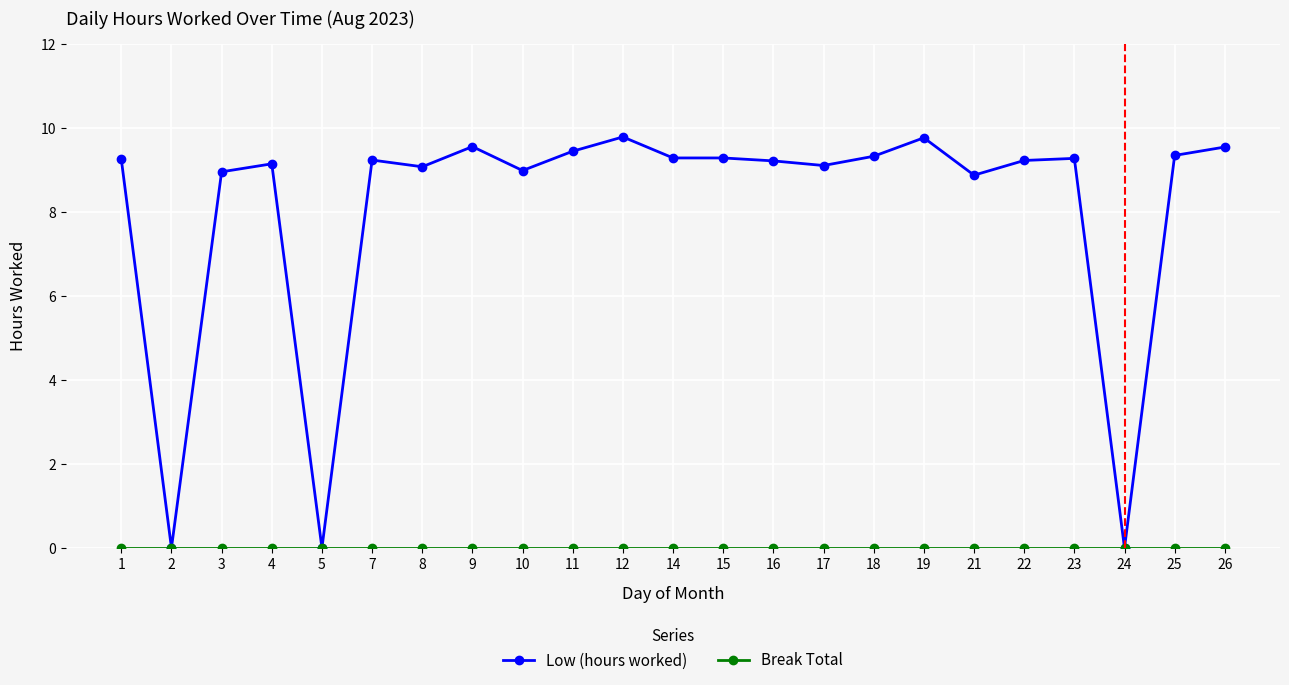

What is the value of the Low (hours worked) point at the 15th from the left?

9.1